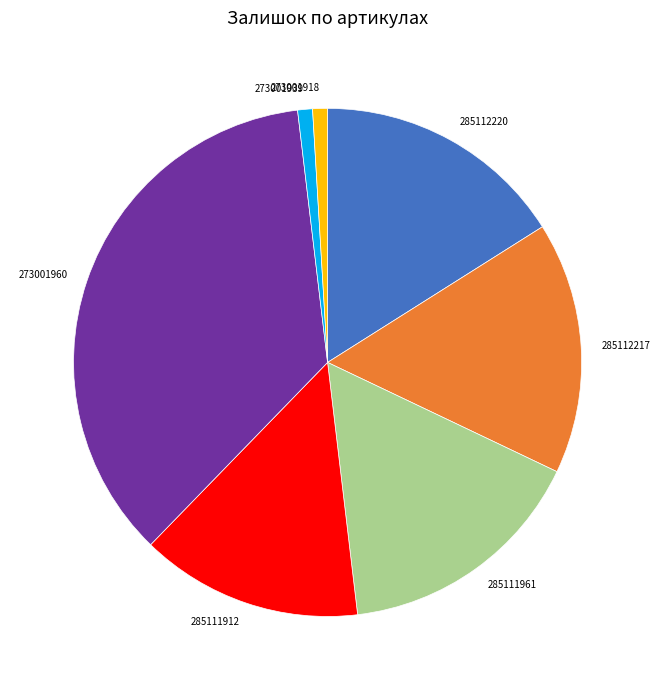

Does any single category account for the majority?

No